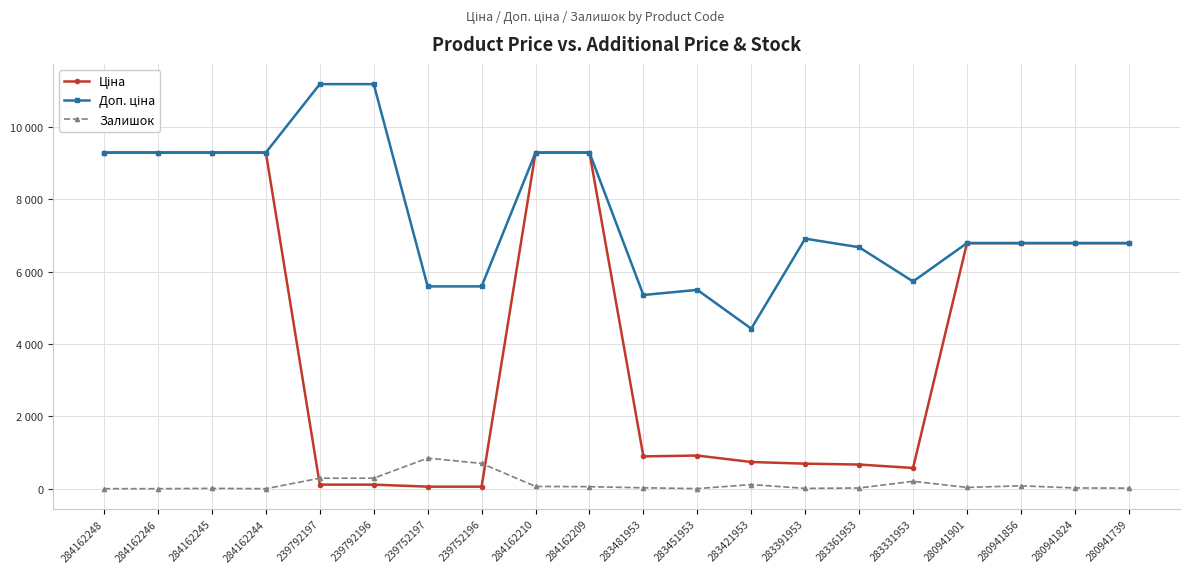

What is the sum of the Залишок values at 283361953 and 284162248?

19.0